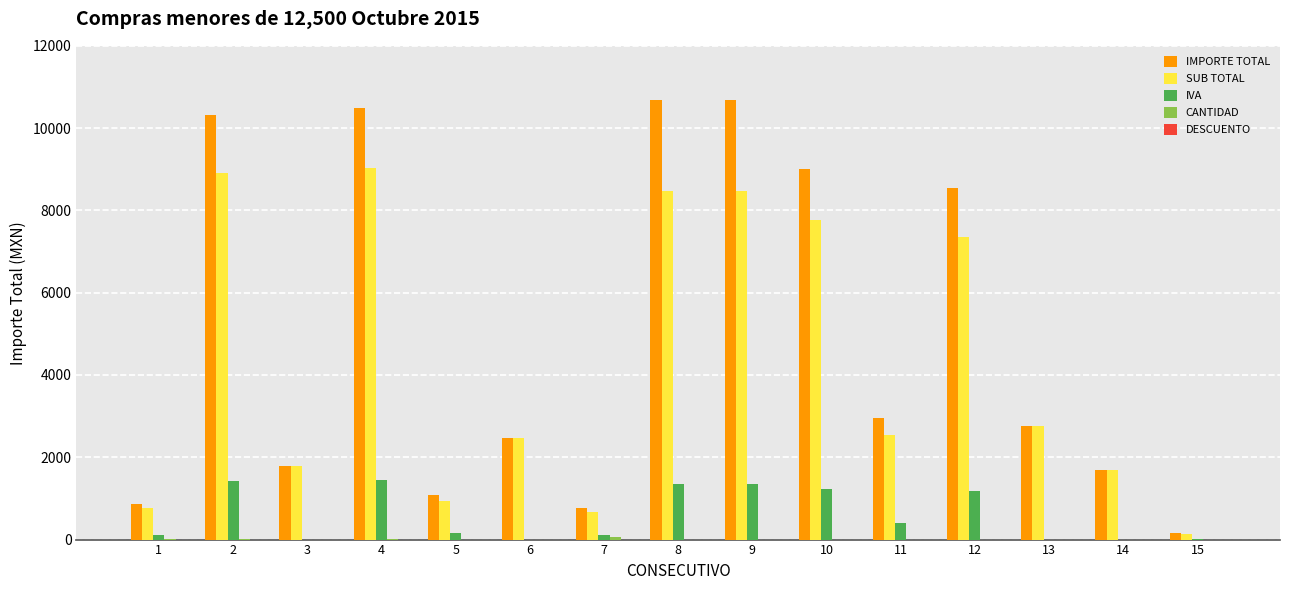

What is the greatest value displayed?

10672.8